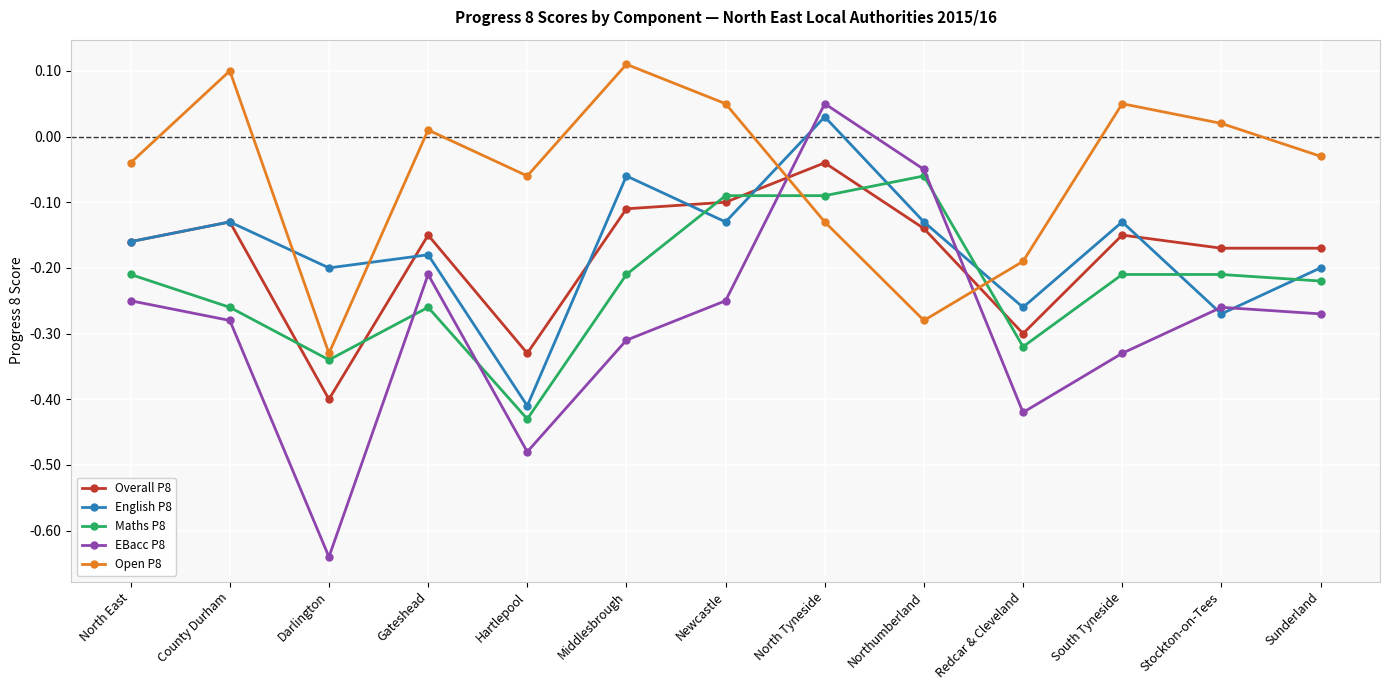

True or false: EBacc P8 and Open P8 intersect in this chart.

True